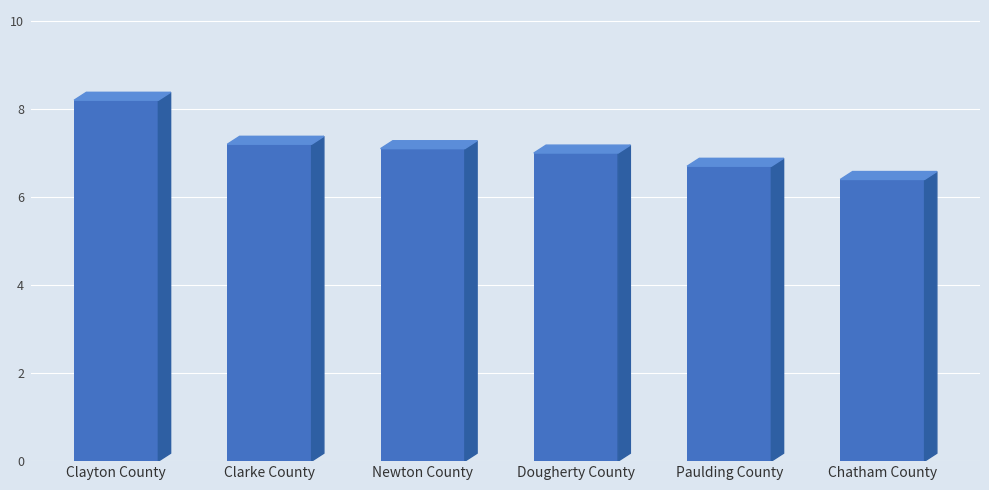

Rank the categories by value from lowest to highest.

Chatham County, Paulding County, Dougherty County, Newton County, Clarke County, Clayton County